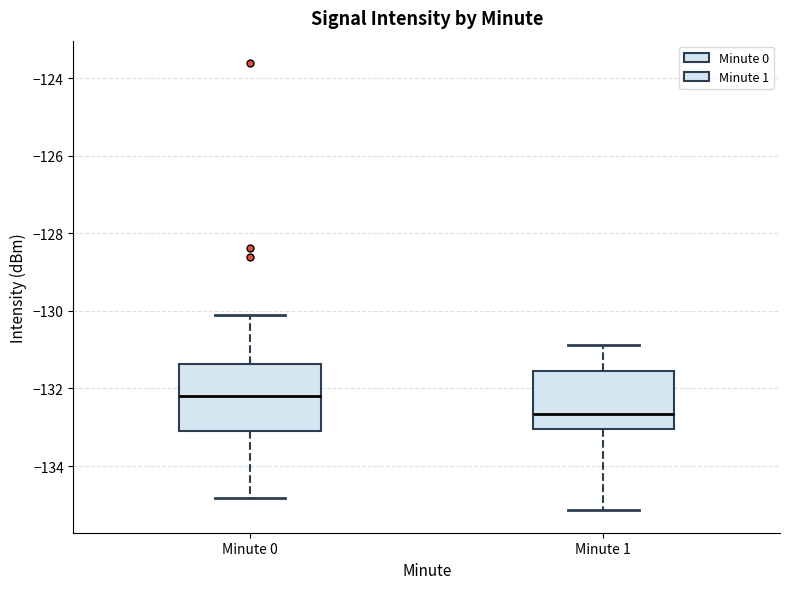

Which box is the tallest, from its lower edge to its upper edge?

Minute 0